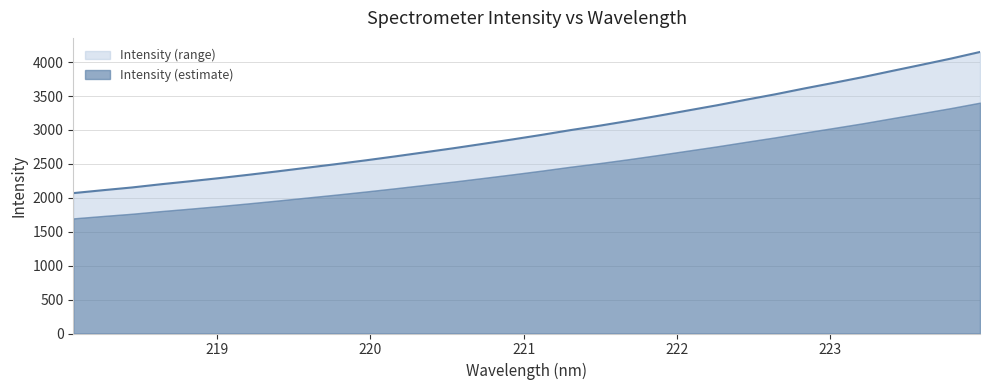

Rank the categories by value from highest to lowest.

223.9802, 223.7895, 223.5987, 223.408, 223.2172, 223.0264, 222.8355, 222.6447, 222.4538, 222.263, 222.0721, 221.8812, 221.6902, 221.4993, 221.3083, 221.1174, 220.9264, 220.7354, 220.5444, 220.3533, 220.1623, 219.9712, 219.7801, 219.589, 219.3979, 219.2067, 219.0156, 218.8244, 218.6332, 218.442, 218.2508, 218.0596